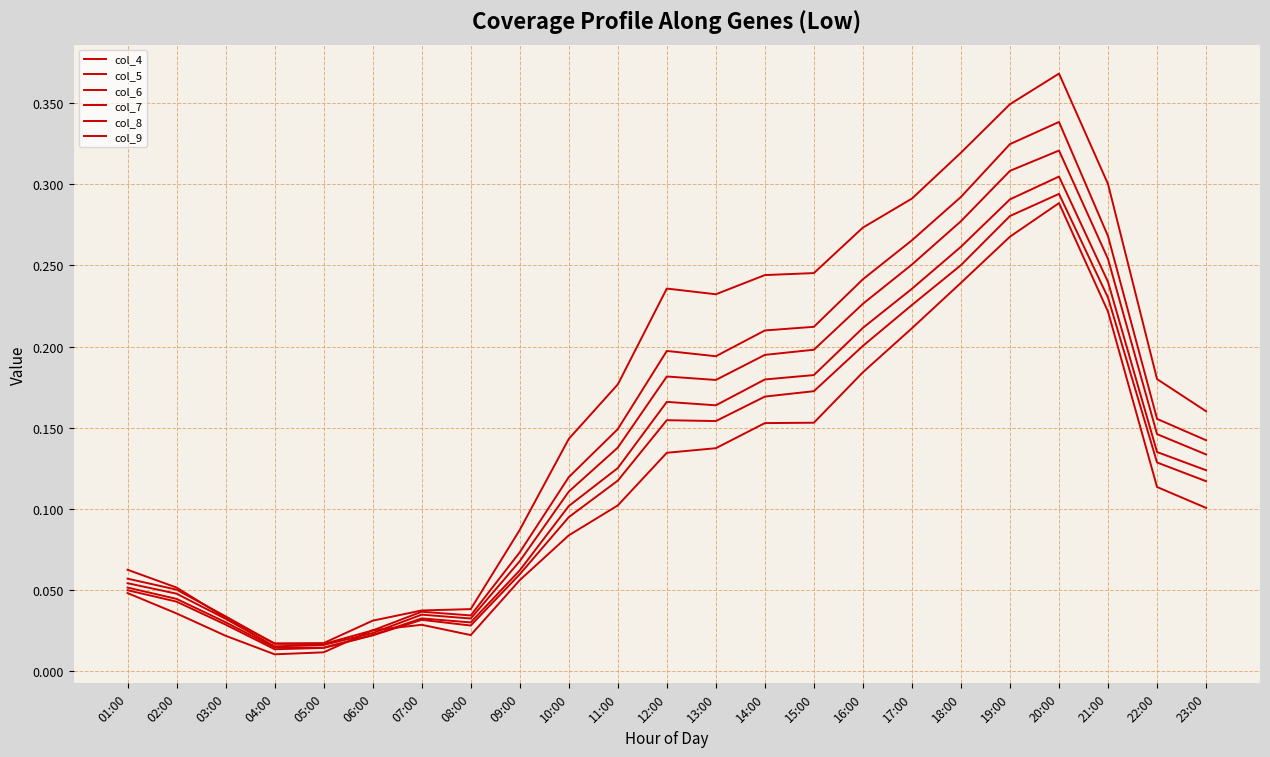

Reading left to right, what are all the values shown in this chart?

col_4: 01:00=0.1	02:00=0.1	03:00=0.0	04:00=0.0	05:00=0.0	06:00=0.0	07:00=0.0	08:00=0.0	09:00=0.1	10:00=0.1	11:00=0.2	12:00=0.2	13:00=0.2	14:00=0.2	15:00=0.2	16:00=0.3	17:00=0.3	18:00=0.3	19:00=0.3	20:00=0.4	21:00=0.3	22:00=0.2	23:00=0.2
col_5: 01:00=0.1	02:00=0.1	03:00=0.0	04:00=0.0	05:00=0.0	06:00=0.0	07:00=0.0	08:00=0.0	09:00=0.1	10:00=0.1	11:00=0.1	12:00=0.2	13:00=0.2	14:00=0.2	15:00=0.2	16:00=0.2	17:00=0.3	18:00=0.3	19:00=0.3	20:00=0.3	21:00=0.3	22:00=0.2	23:00=0.1
col_6: 01:00=0.1	02:00=0.0	03:00=0.0	04:00=0.0	05:00=0.0	06:00=0.0	07:00=0.0	08:00=0.0	09:00=0.1	10:00=0.1	11:00=0.1	12:00=0.2	13:00=0.2	14:00=0.2	15:00=0.2	16:00=0.2	17:00=0.3	18:00=0.3	19:00=0.3	20:00=0.3	21:00=0.3	22:00=0.1	23:00=0.1
col_7: 01:00=0.1	02:00=0.0	03:00=0.0	04:00=0.0	05:00=0.0	06:00=0.0	07:00=0.0	08:00=0.0	09:00=0.1	10:00=0.1	11:00=0.1	12:00=0.2	13:00=0.2	14:00=0.2	15:00=0.2	16:00=0.2	17:00=0.2	18:00=0.3	19:00=0.3	20:00=0.3	21:00=0.2	22:00=0.1	23:00=0.1
col_8: 01:00=0.0	02:00=0.0	03:00=0.0	04:00=0.0	05:00=0.0	06:00=0.0	07:00=0.0	08:00=0.0	09:00=0.1	10:00=0.1	11:00=0.1	12:00=0.2	13:00=0.2	14:00=0.2	15:00=0.2	16:00=0.2	17:00=0.2	18:00=0.3	19:00=0.3	20:00=0.3	21:00=0.2	22:00=0.1	23:00=0.1
col_9: 01:00=0.0	02:00=0.0	03:00=0.0	04:00=0.0	05:00=0.0	06:00=0.0	07:00=0.0	08:00=0.0	09:00=0.1	10:00=0.1	11:00=0.1	12:00=0.1	13:00=0.1	14:00=0.2	15:00=0.2	16:00=0.2	17:00=0.2	18:00=0.2	19:00=0.3	20:00=0.3	21:00=0.2	22:00=0.1	23:00=0.1